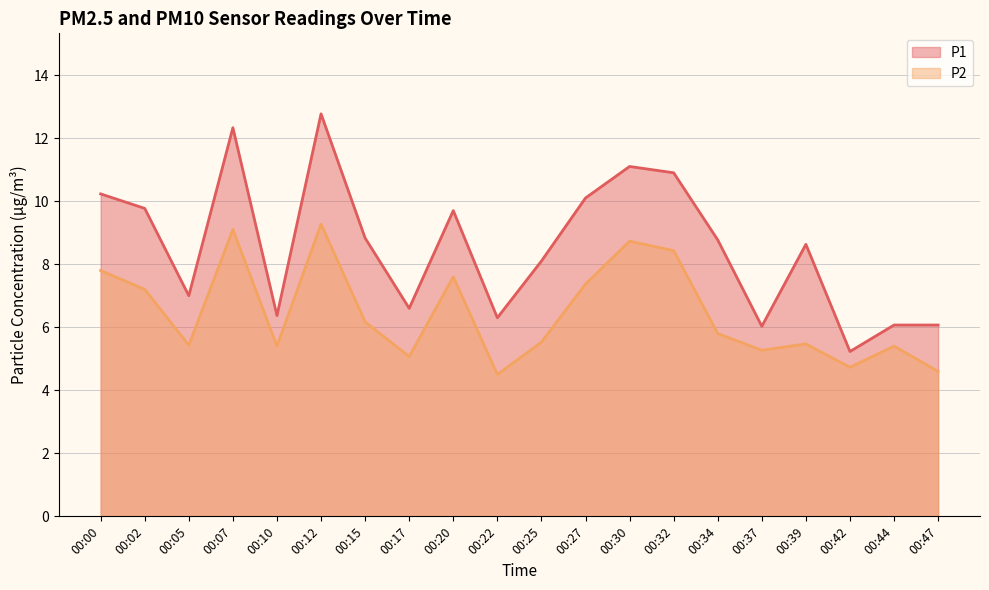

At which category does P2 reach its first local valley?

00:05